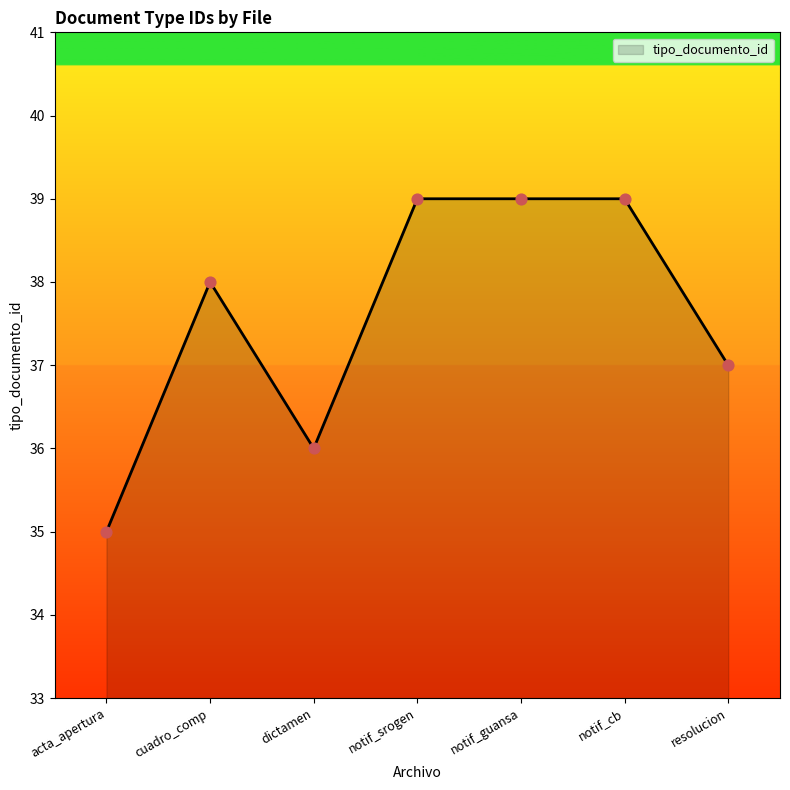

Which has a higher value, notif_cb or resolucion?

notif_cb